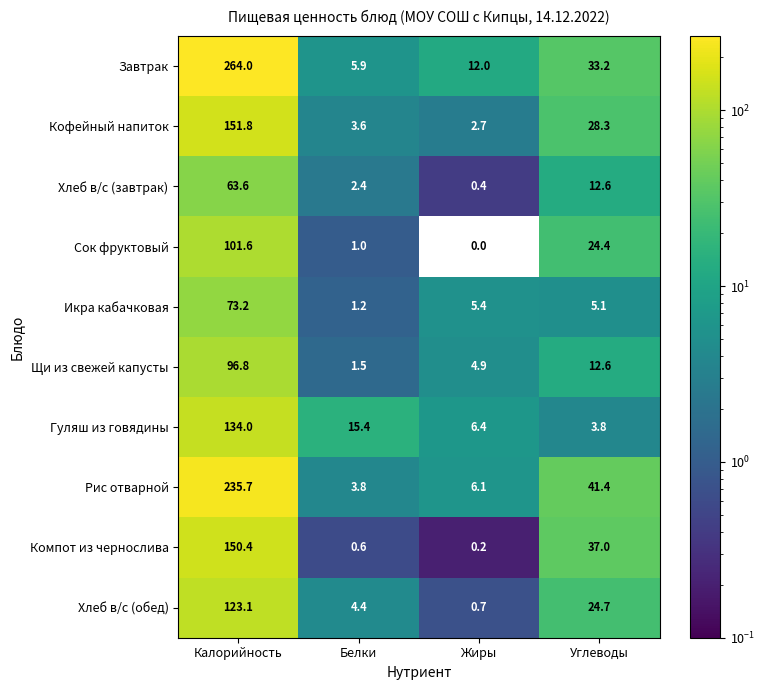

What is the difference between the maximum and minimum values in the Хлеб в/с (завтрак) series?

63.2